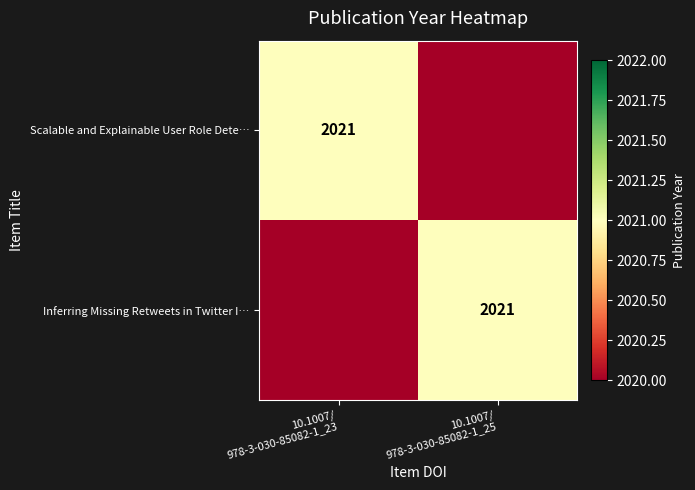

Between 10.1007/
978-3-030-85082-1_25 and 10.1007/
978-3-030-85082-1_23, which is larger?

10.1007/
978-3-030-85082-1_23